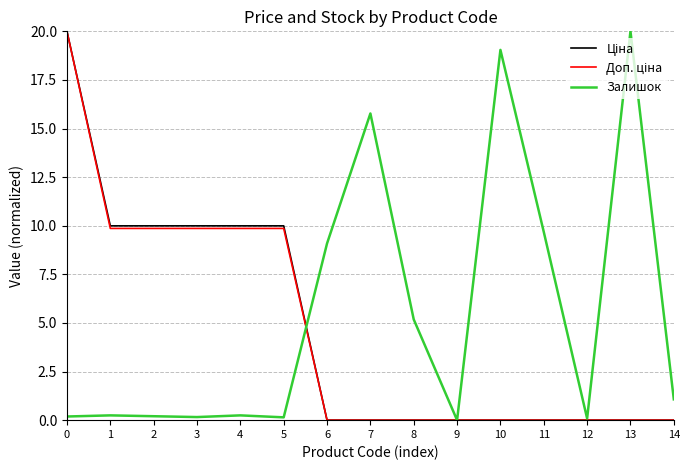

At how many categories does at least one series exceed 7?

11